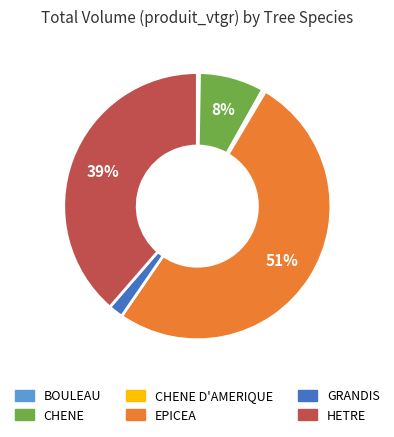

What is the largest slice in the pie chart?

EPICEA